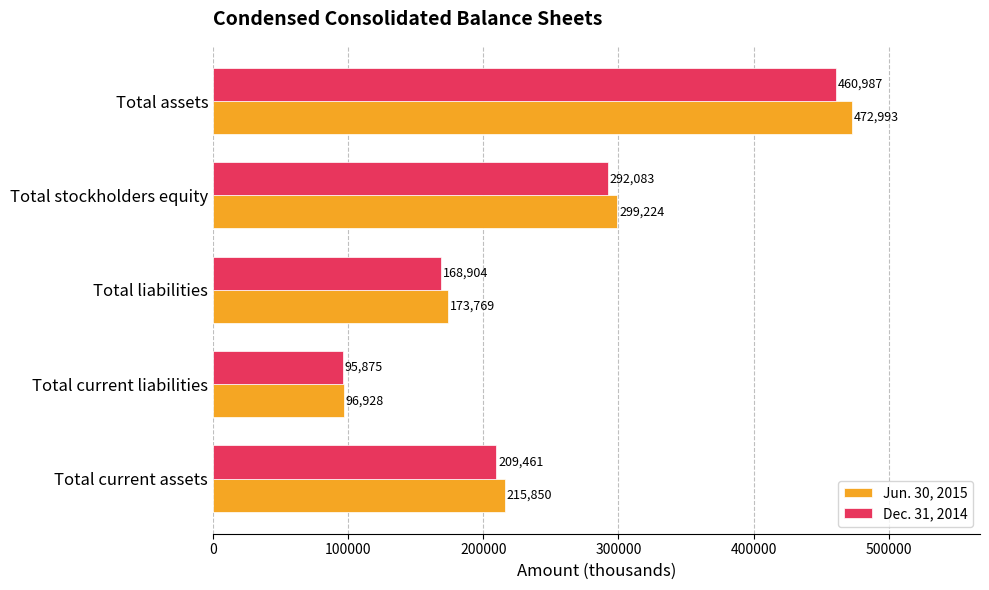

The Dec. 31, 2014 series shows 168904 at Total liabilities. True or false?

True